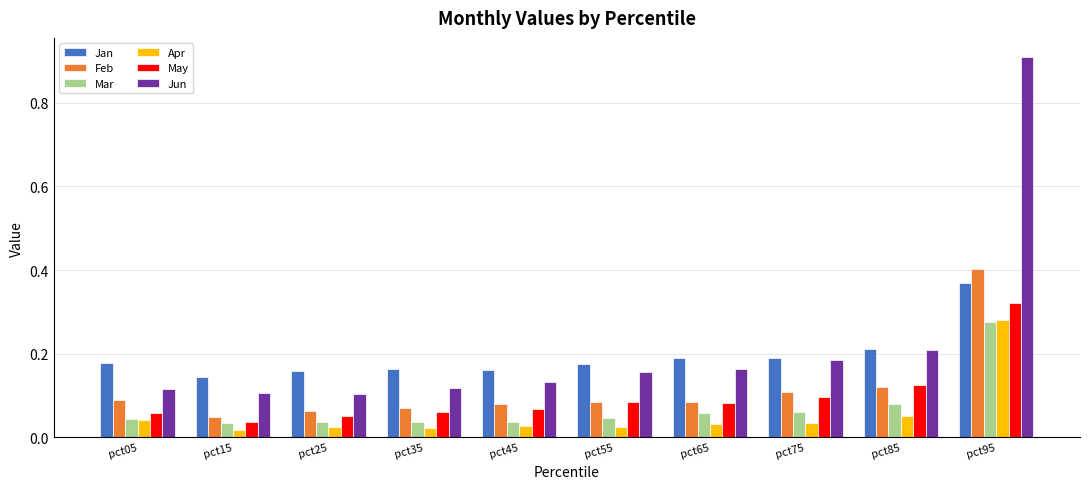

Is it true that Jun equals 0.3 at pct85?

False